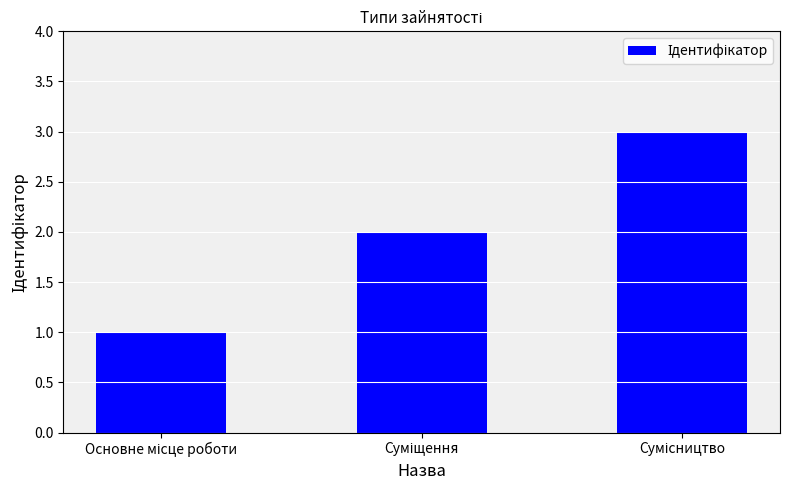

How many bars are there in total?

3